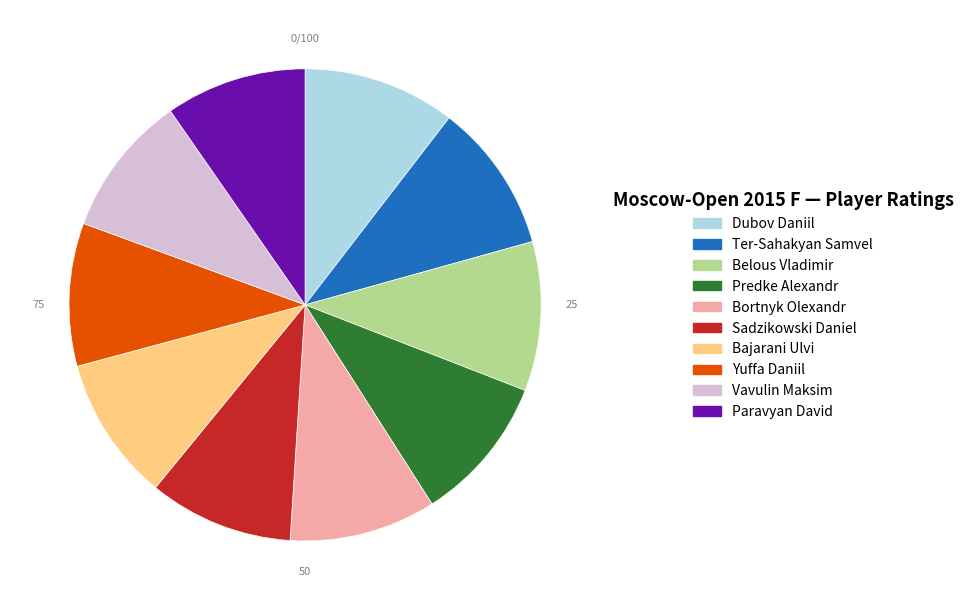

Does Ter-Sahakyan Samvel account for over 50% of the chart?

No